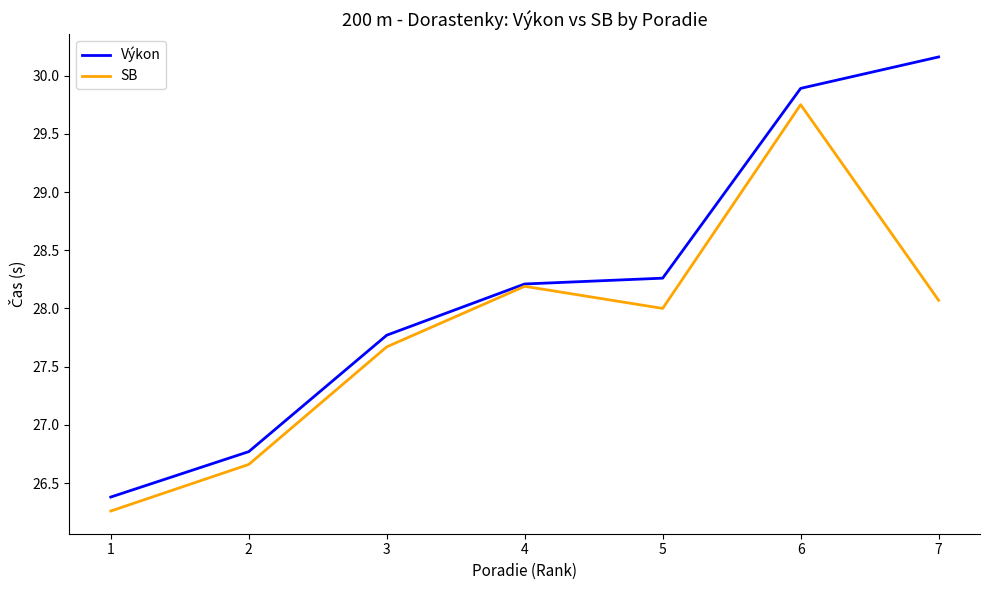

List the series in order of their overall mean, highest first.

Výkon, SB